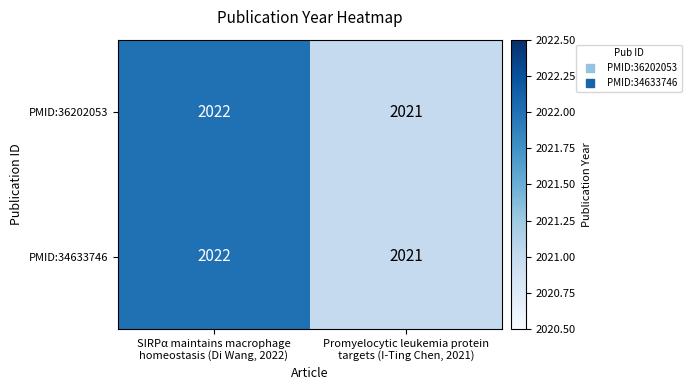

What is the average value of the PMID:36202053 series?

2022